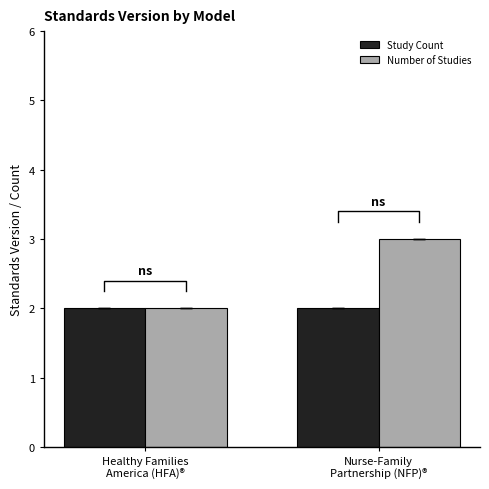

What is the average value of the Study Count series?

2